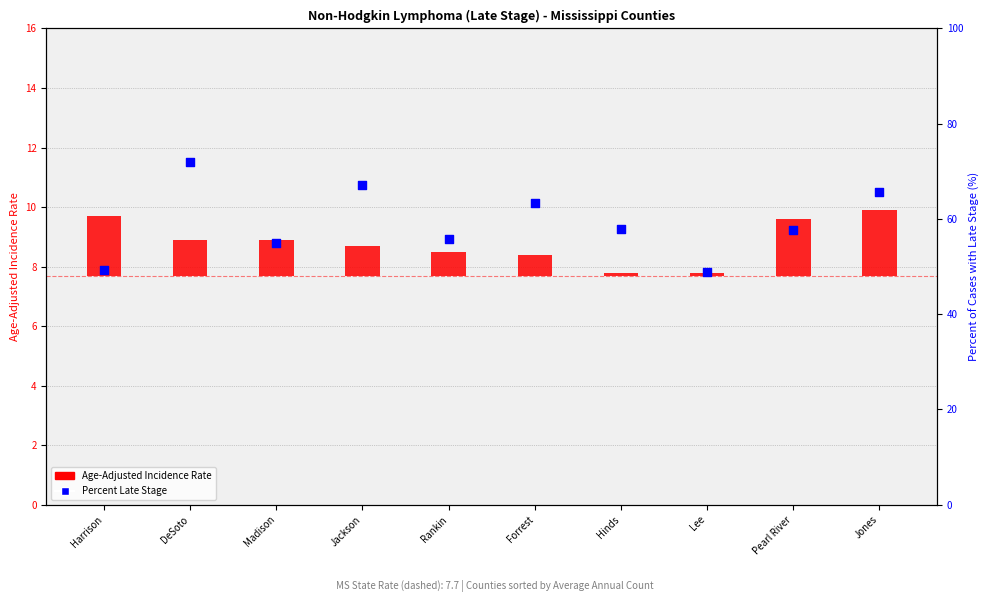

Which series has the widest spread of Y values?

Percent Late Stage